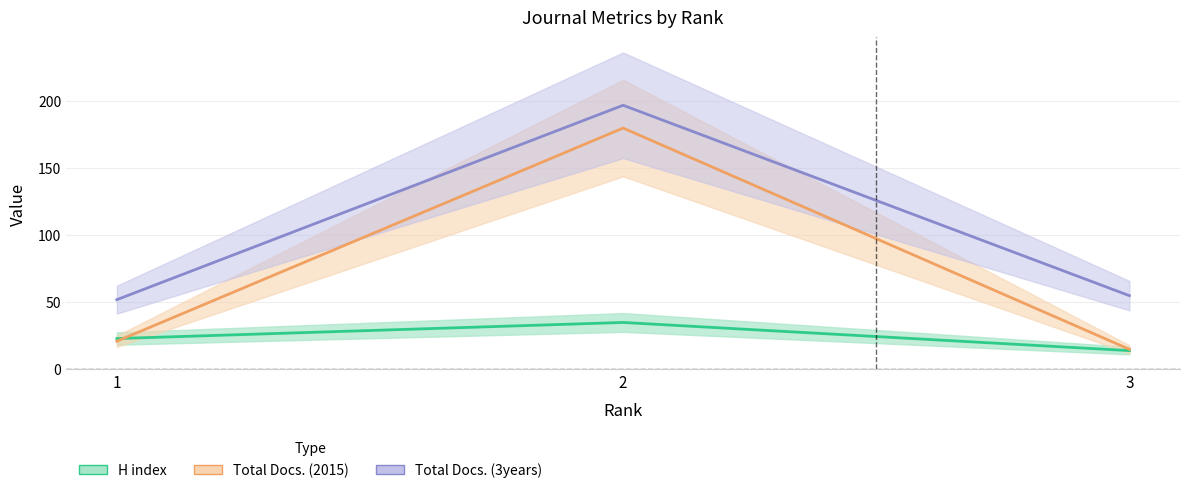

The H index series shows 14 at 3. True or false?

True